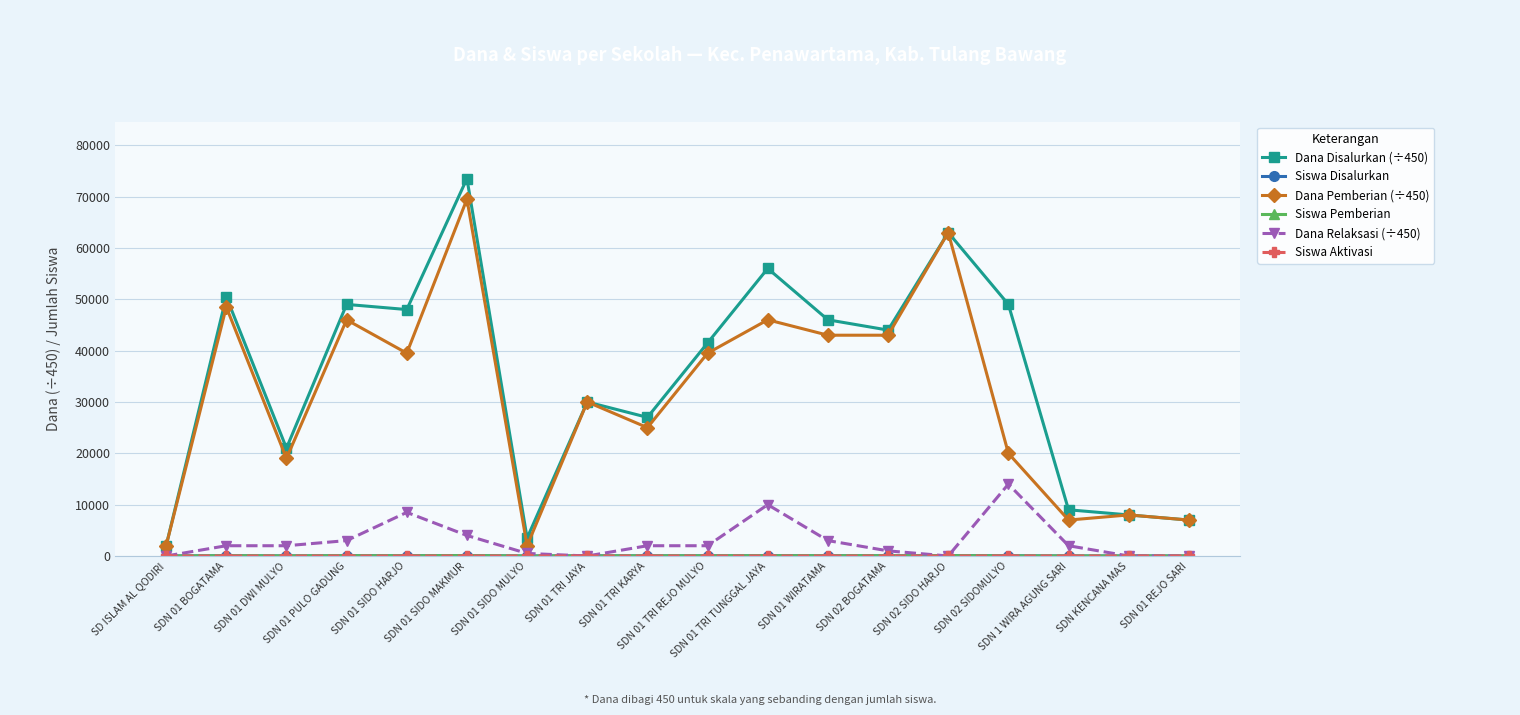

Count the number of data series in this chart.

6